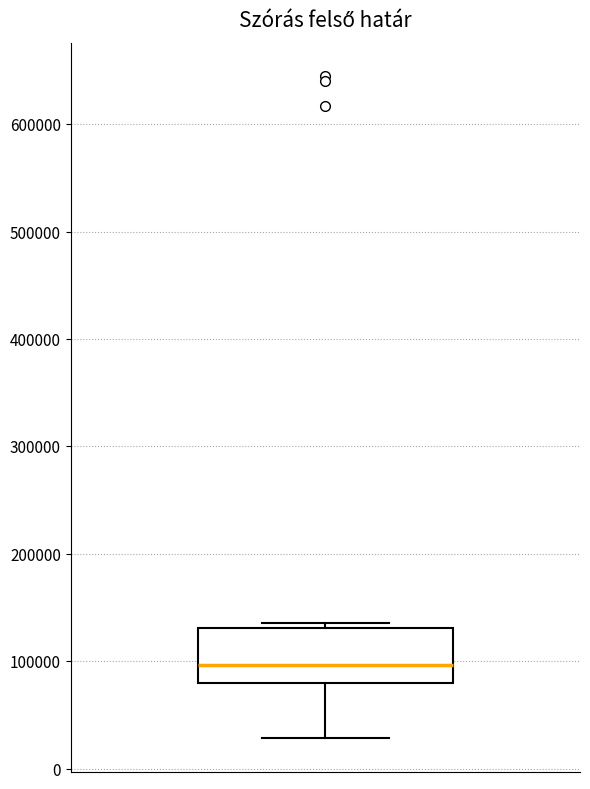

Transcribe this box plot: give where the median line is, the range the box spans, and where the two whiskers end, as read against the y-axis. The values are not printed on the chart, so give them approximately, as read against the axis.

median 100000, box 80000 to 130000, whiskers 30000 to 140000